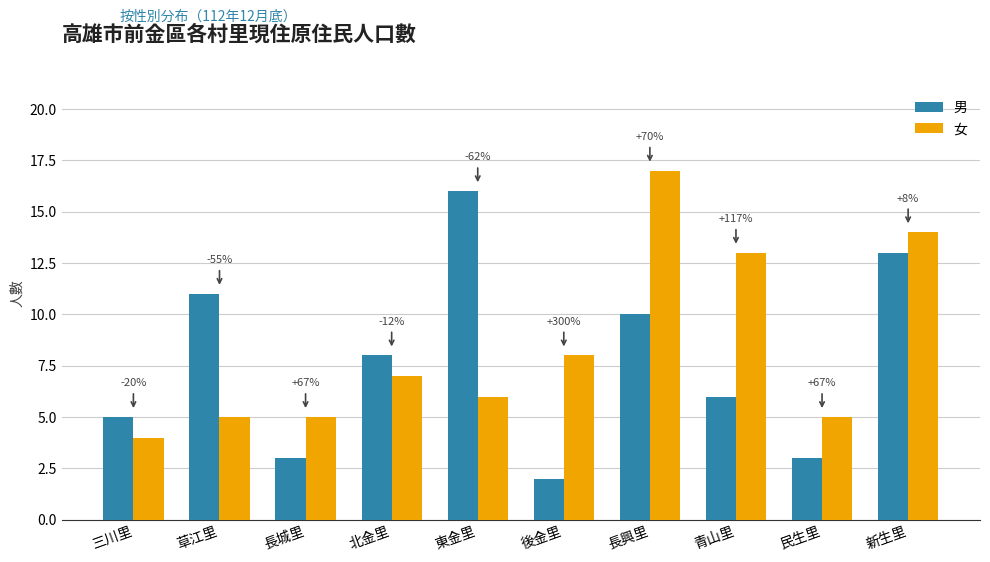

How many bars are there in each group?

2